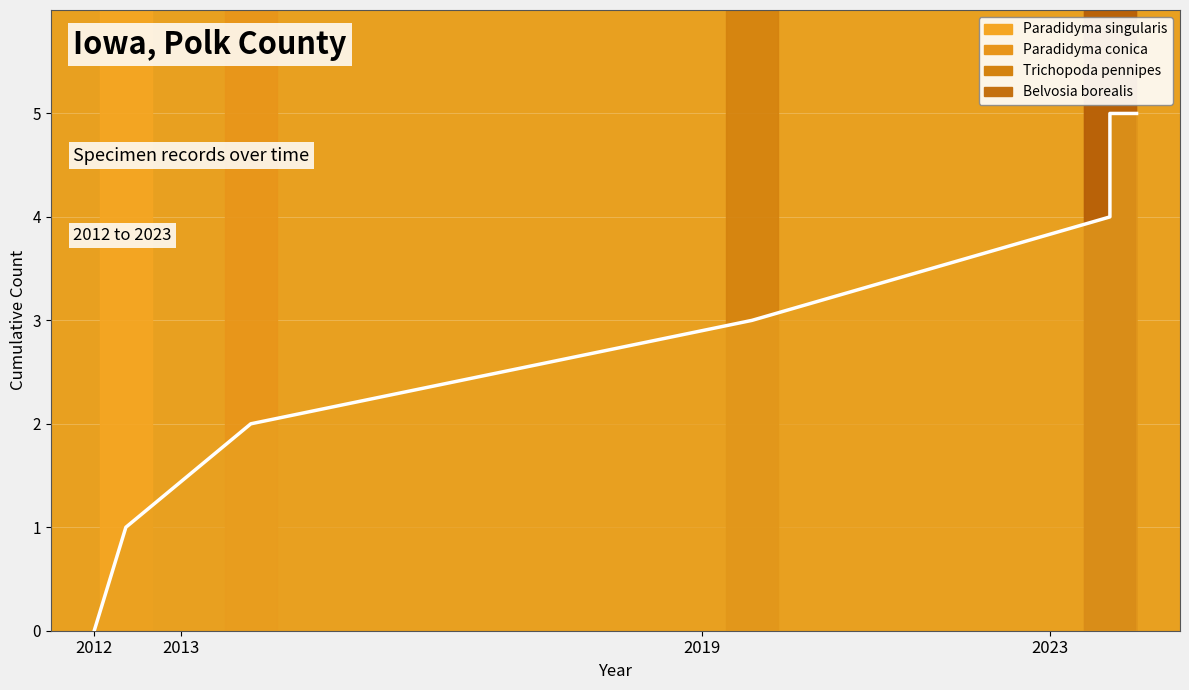

What is the value of the 2nd point from the left?

1